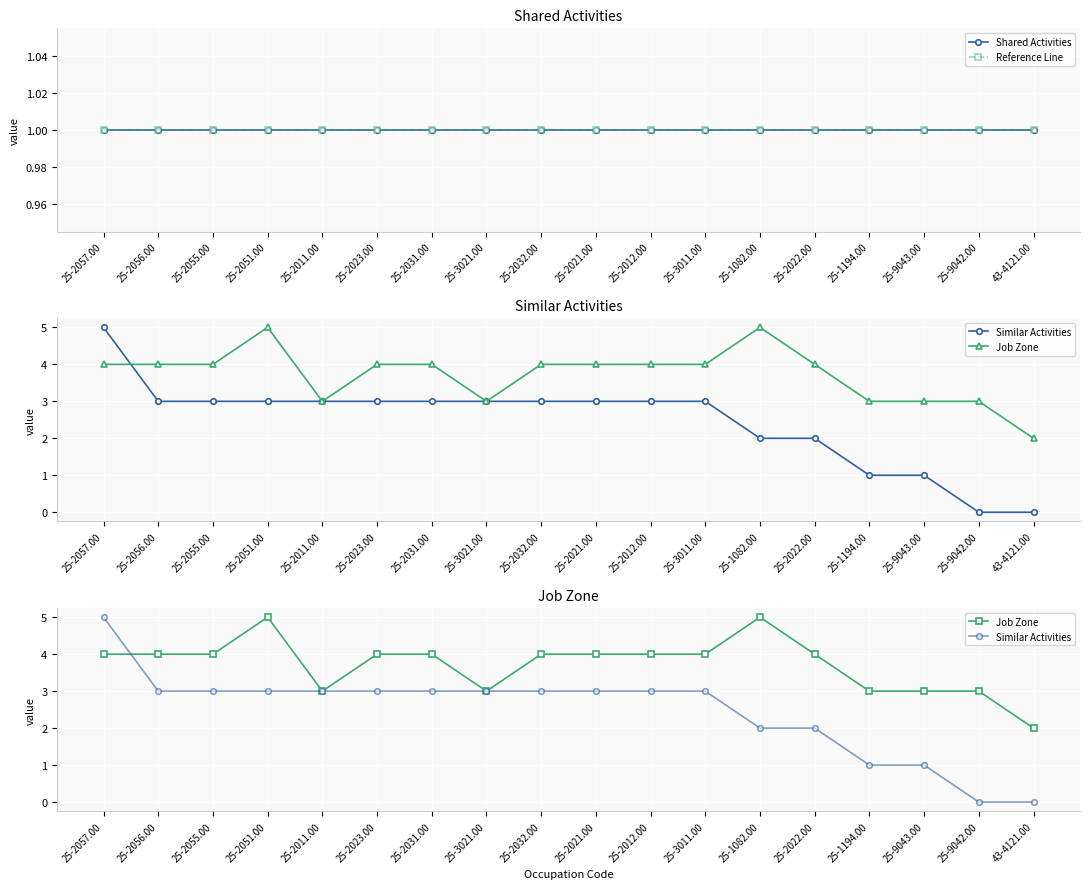

Which series has the largest total across all categories?

Job Zone